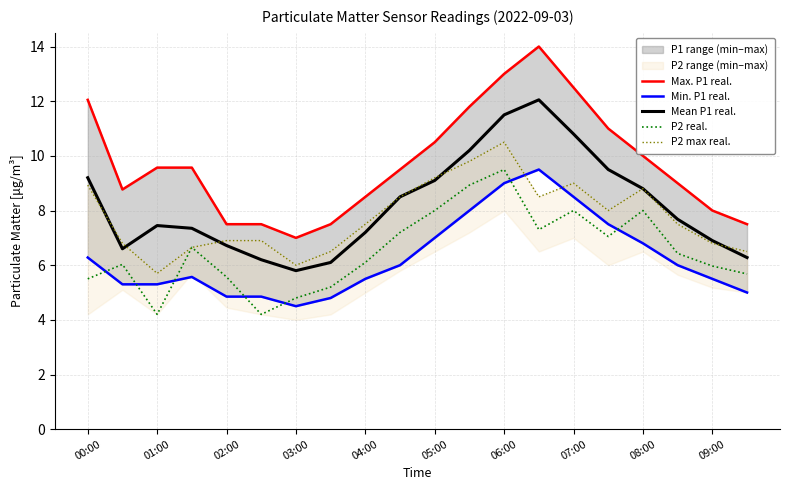

True or false: P2 real. has a value of 10.0 at 08:00.

False